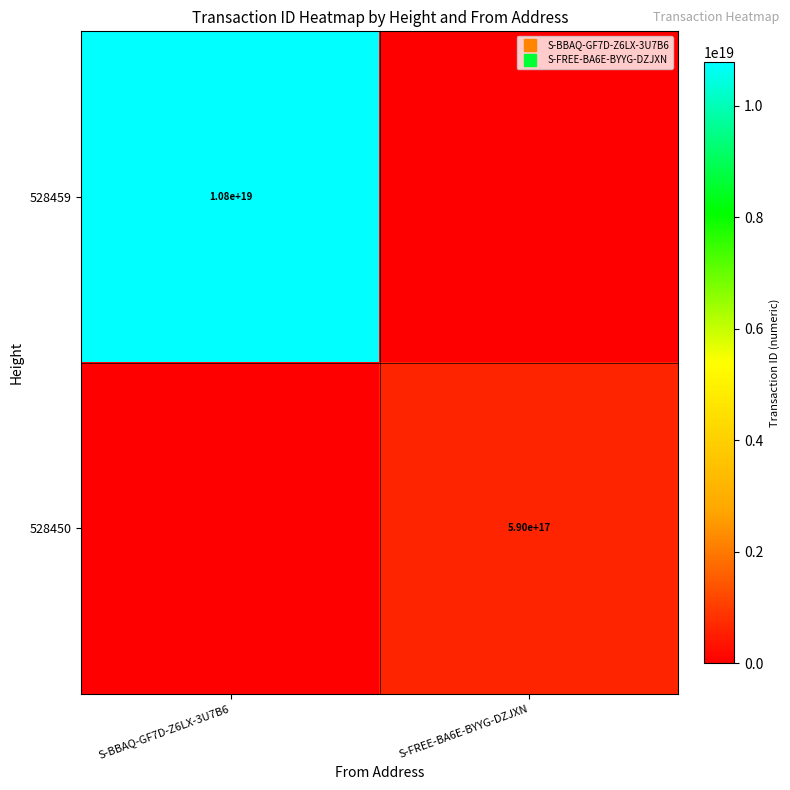

How many values in the 528459 series are below 10782445568142493696?

1